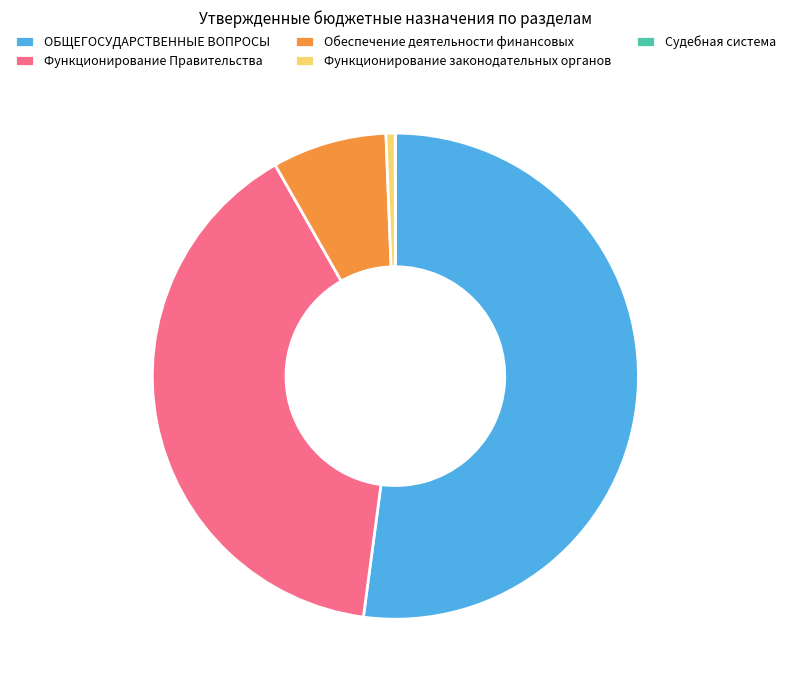

Combined, do Обеспечение деятельности финансовых and Функционирование Правительства account for over 50%?

No